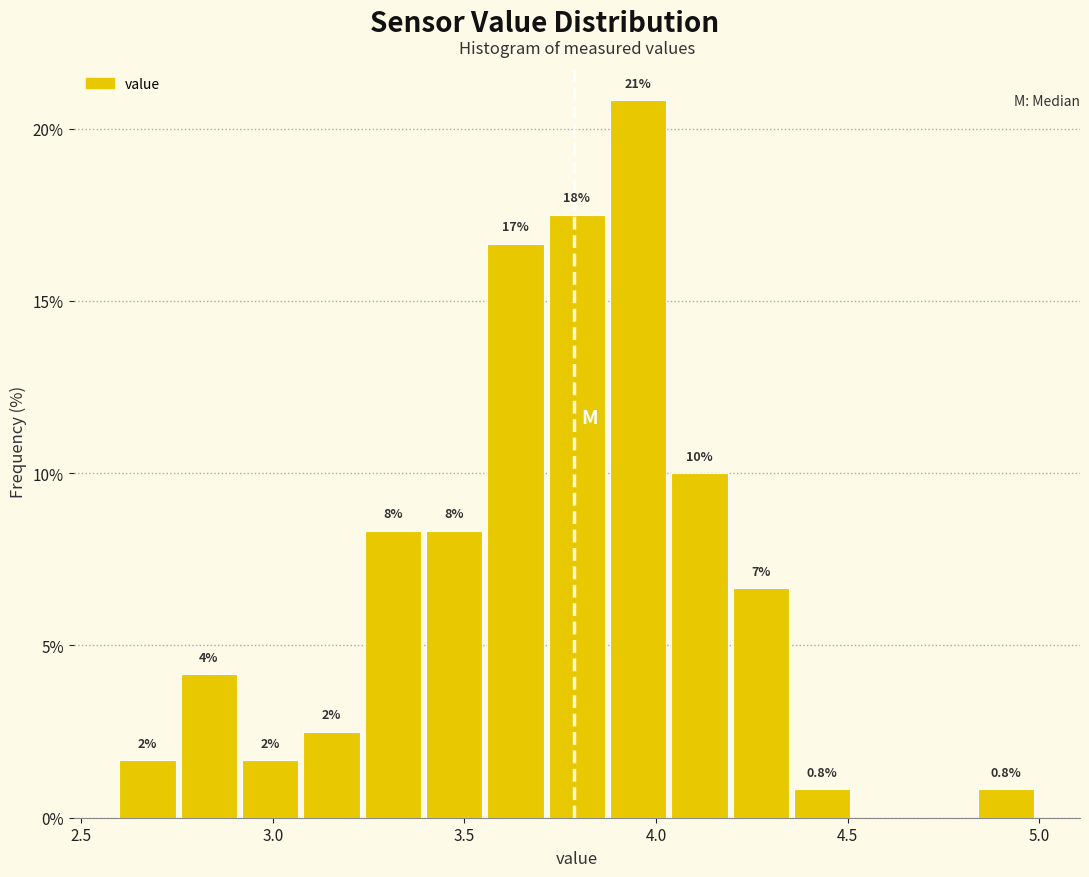

Read against the x-axis, roughly where is the centre of the tallest bar?

3.95